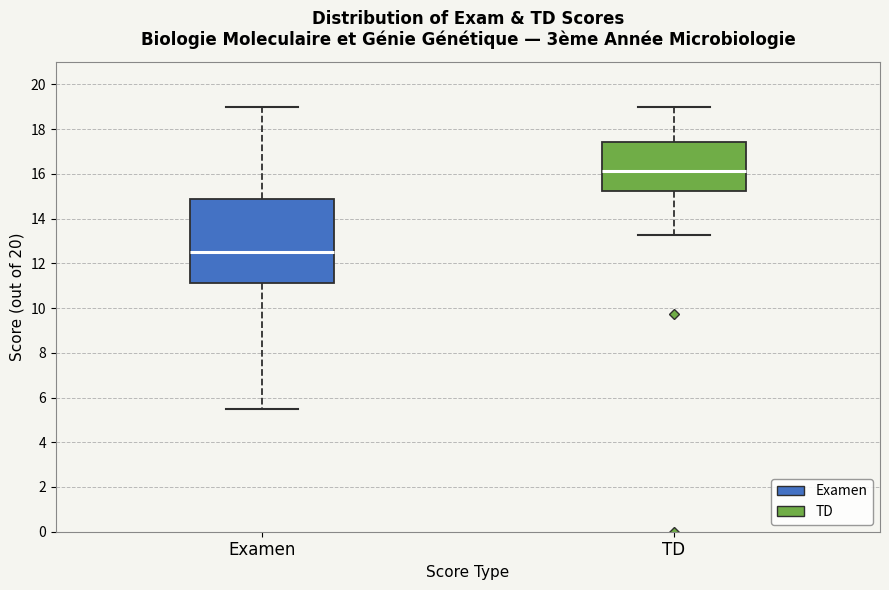

Reading left to right, read every box against the y-axis: the position of its median line, the range the box covers, and the ends of its whiskers. The values are not printed on the chart, so give them approximately, as read against the axis.

Examen: median 12.6, box 11.2 to 14.8, whiskers 5.6 to 19.0
TD: median 16.2, box 15.2 to 17.4, whiskers 13.2 to 19.0